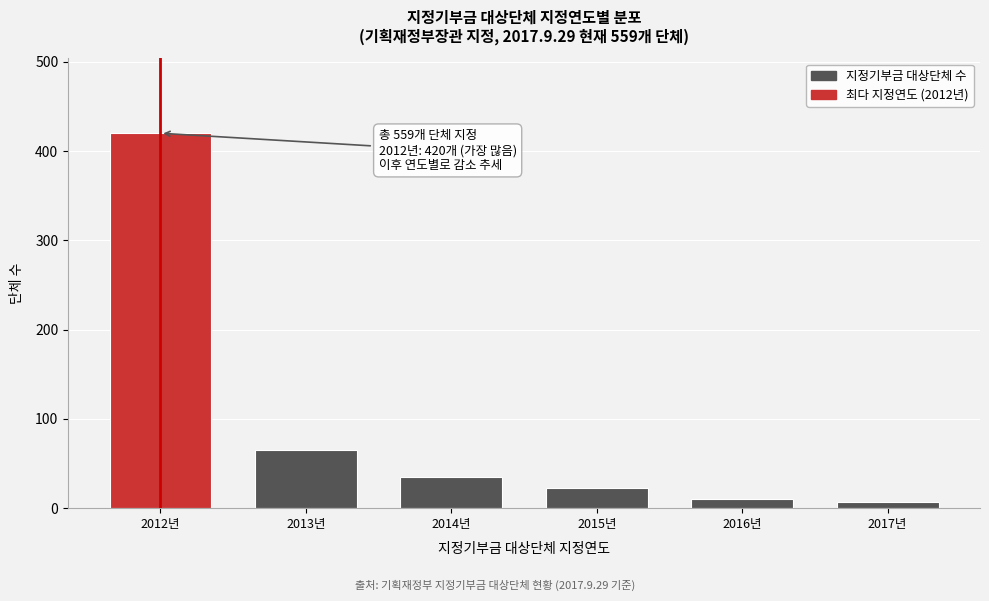

Reading right to left, transcribe all the data shown in this chart.

2017년=7	2016년=10	2015년=22	2014년=35	2013년=65	2012년=420